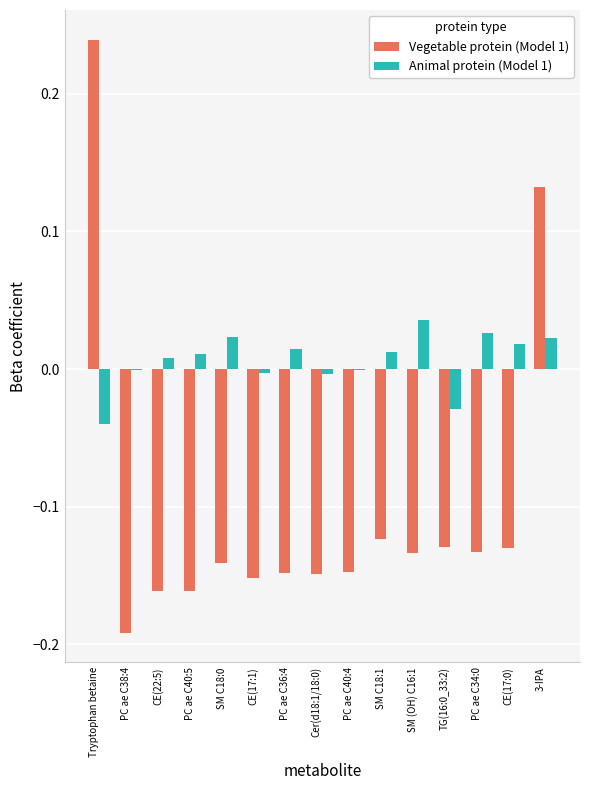

Which series has the widest spread of values?

Vegetable protein (Model 1)